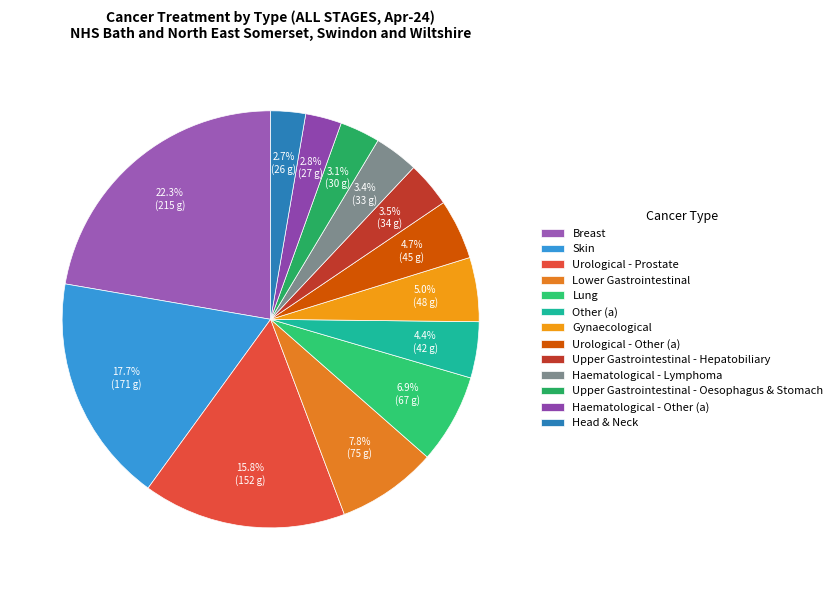

True or false: Urological - Prostate accounts for 16% of the total.

True